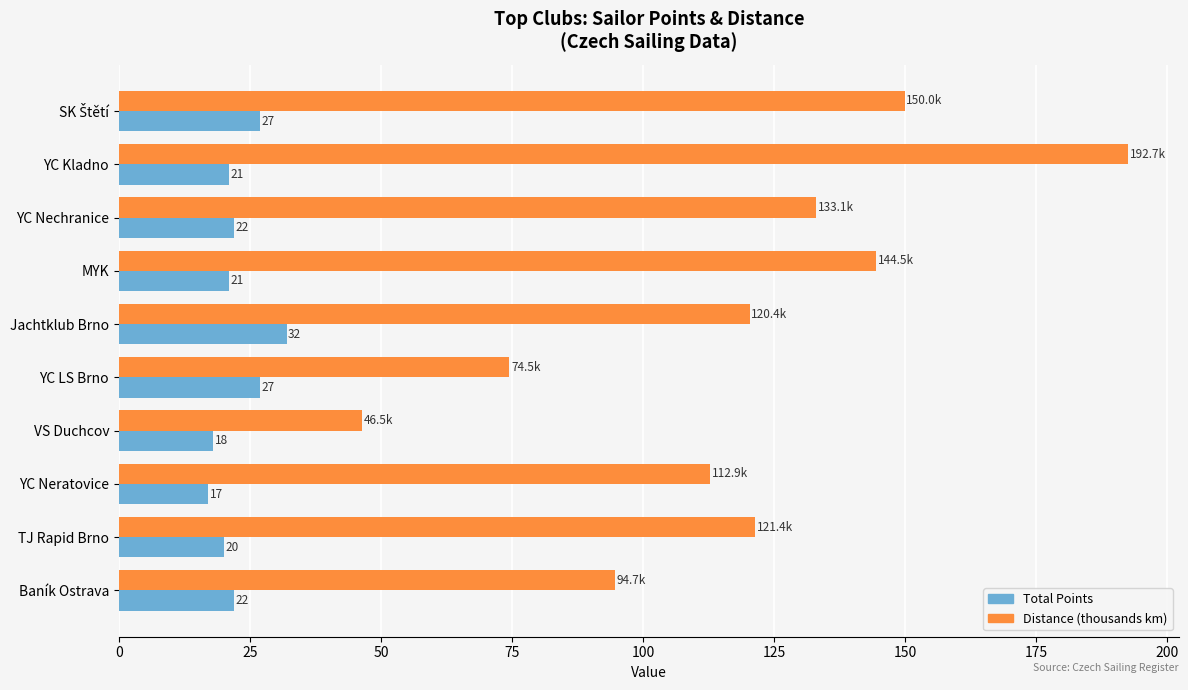

At which category is the sum across all series the highest?

YC Kladno